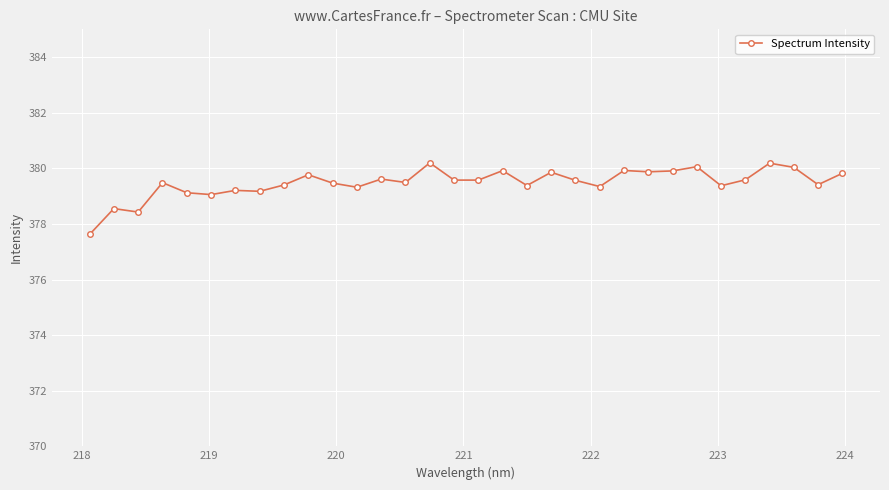

What is the greatest value displayed?

380.2